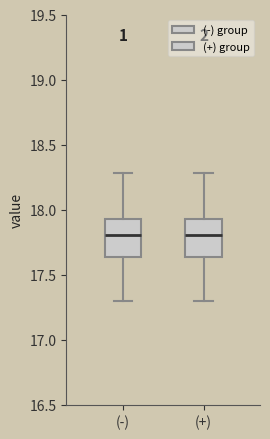

Where does the median line of the box for (+) sit on the y-axis? The values are not printed on the chart, so give them approximately, as read against the axis.

17.80